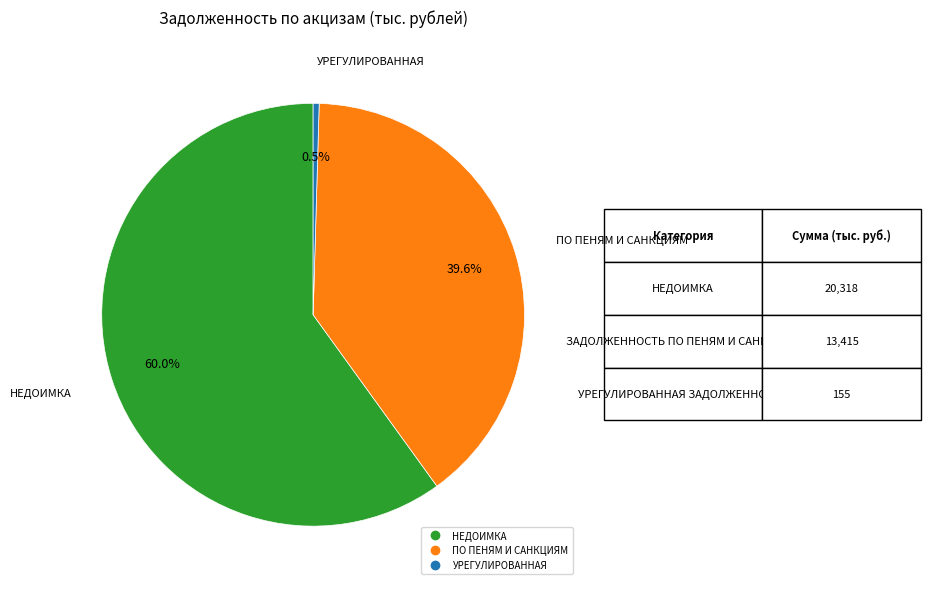

Does any single category account for the majority?

Yes